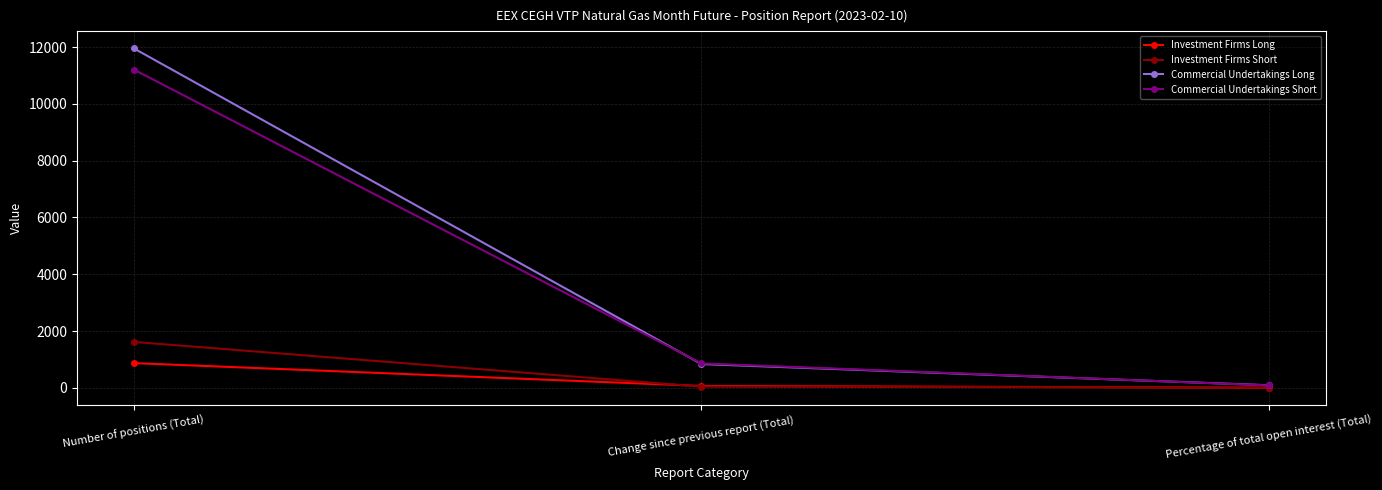

At which category is the sum across all series the highest?

Number of positions (Total)